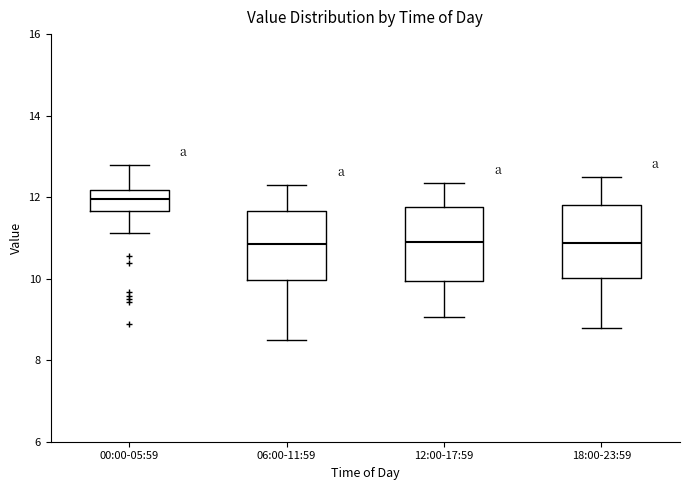

Which box's median line is the highest?

00:00-05:59